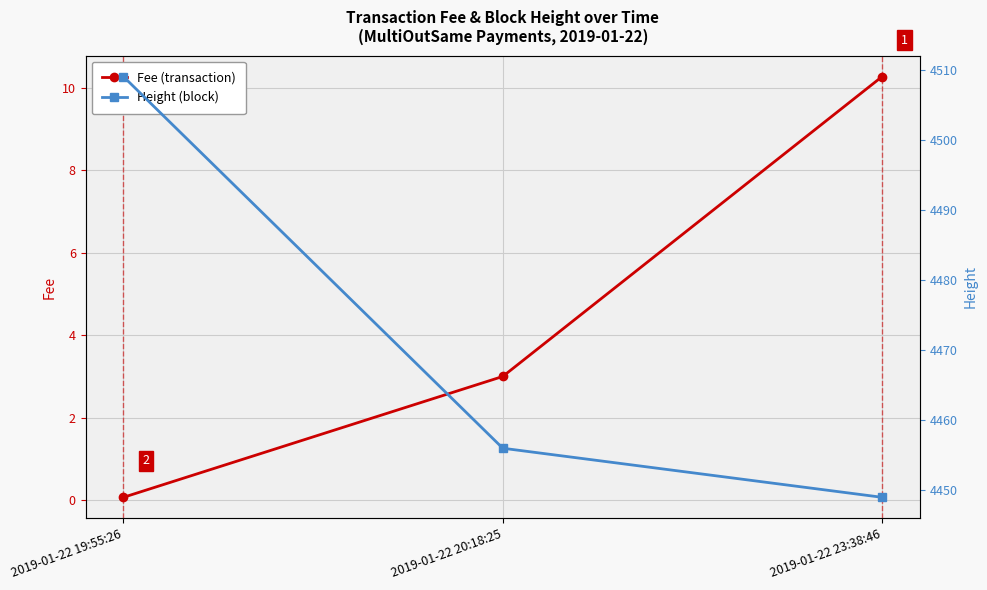

What position from the right is 2019-01-22 19:55:26?

3